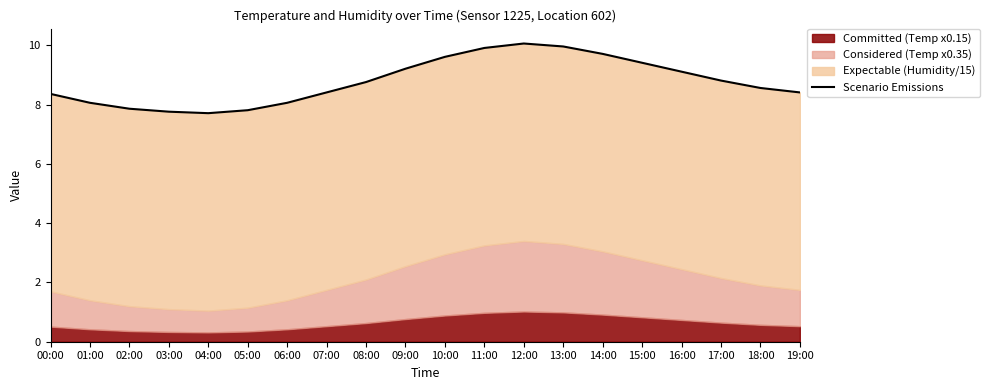

What is the minimum value shown in the chart?

7.7